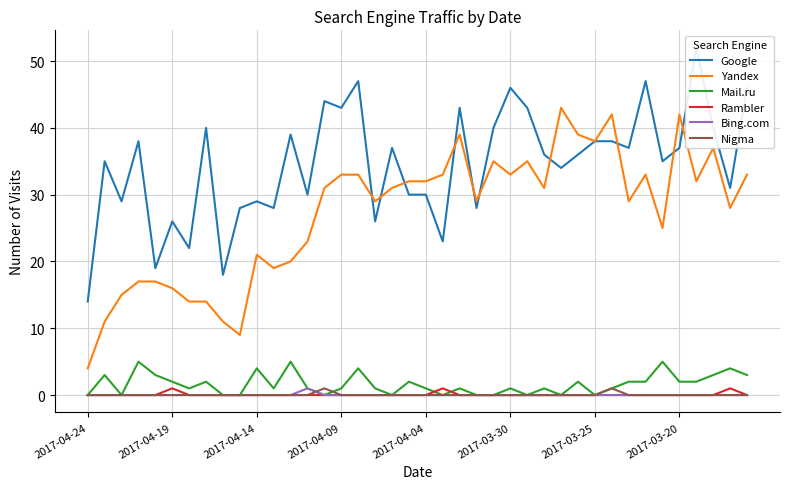

What is the sum of all Yandex values?

1088